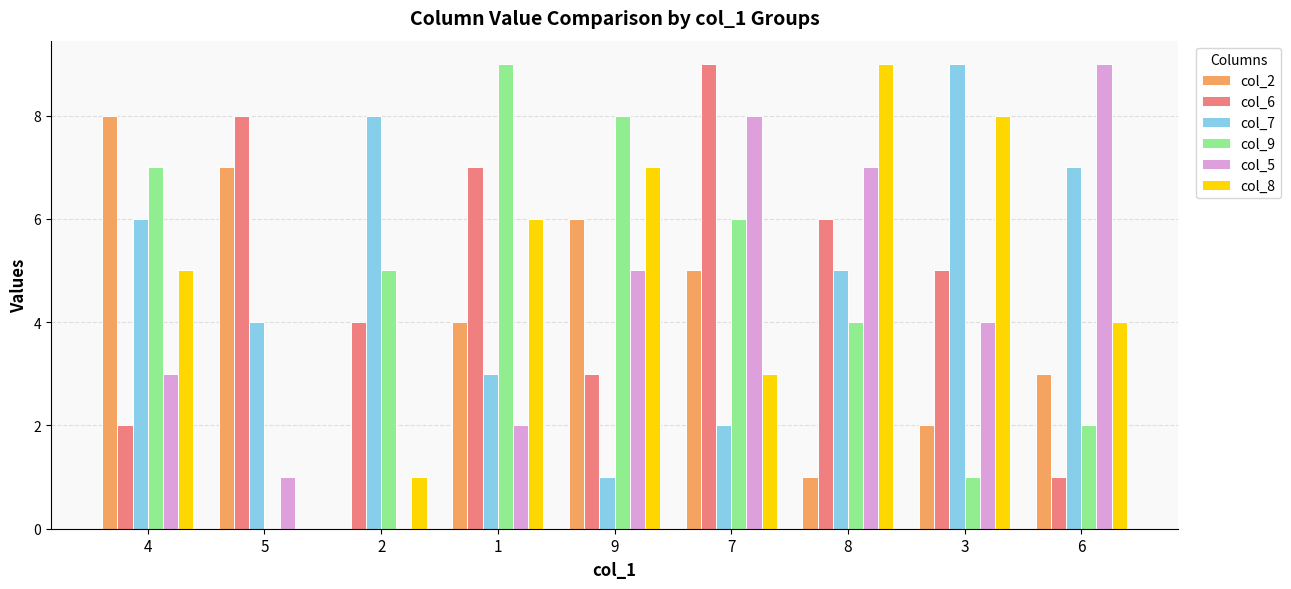

What is the approximate value of col_5 at 5?

1